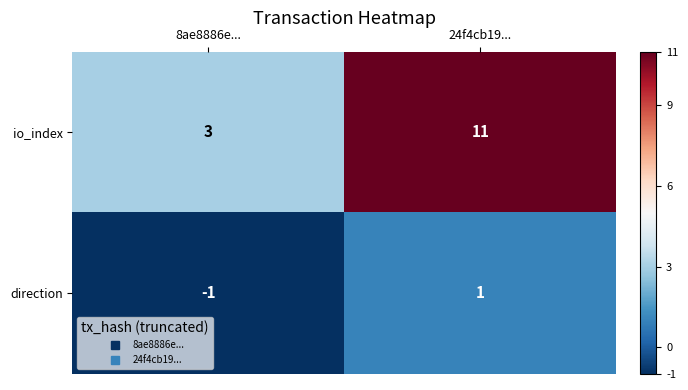

What is the total value across all series at 24f4cb19...?

12